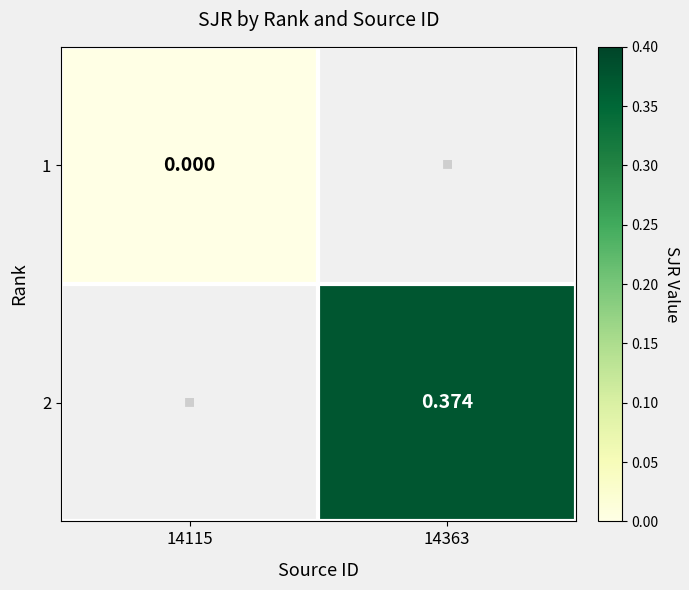

What is the maximum value shown in the chart?

0.4